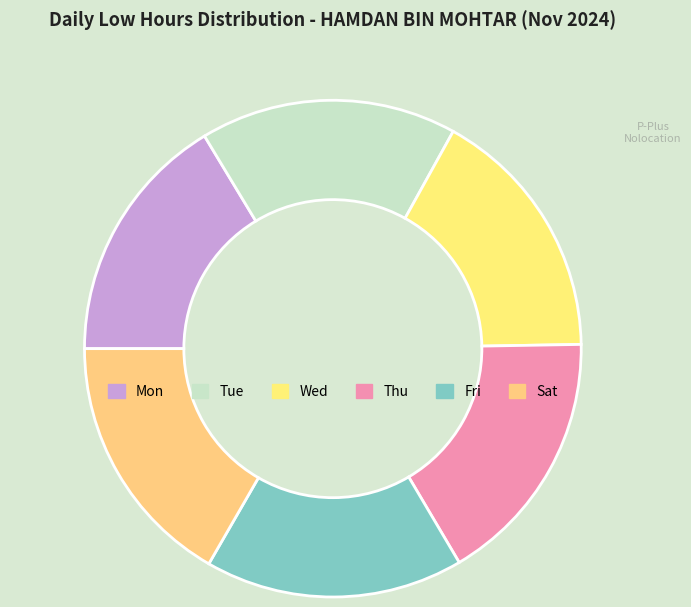

What portion of the pie excludes Mon?

83.6%